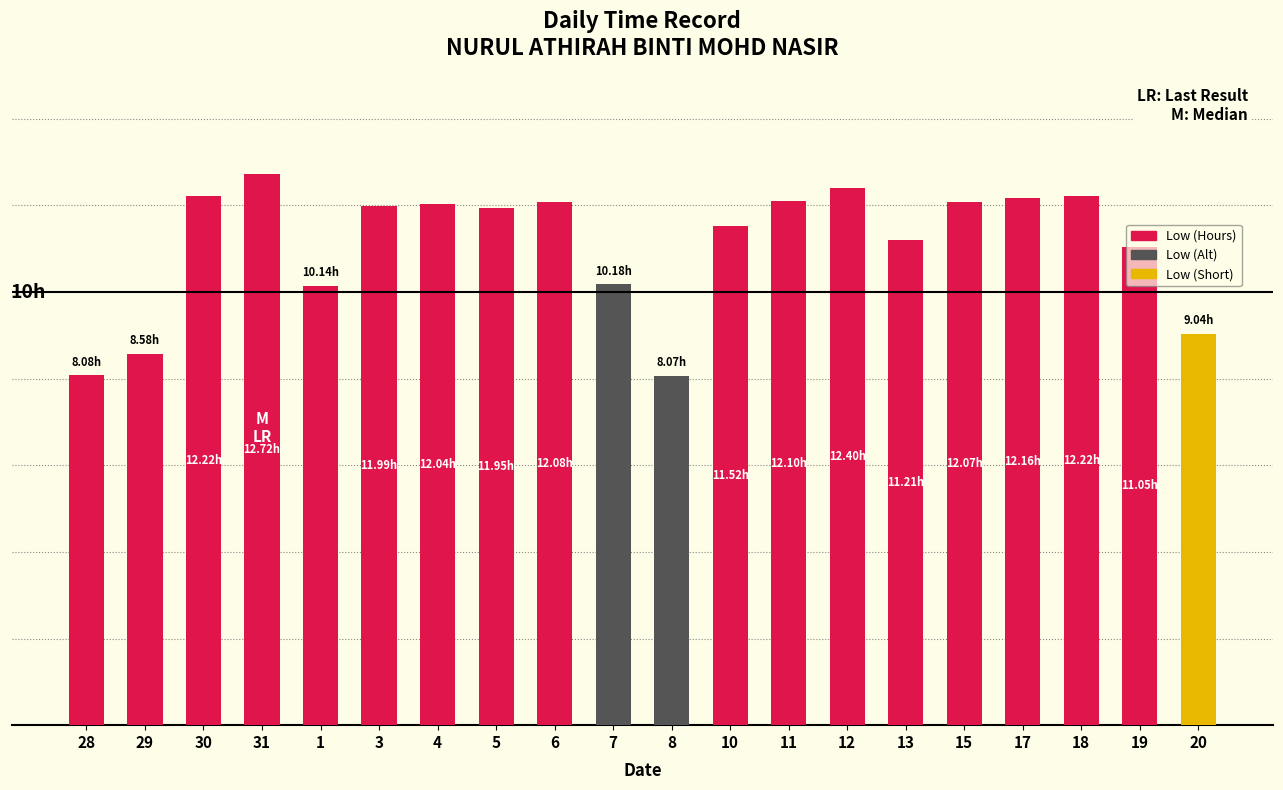

What value does the data have at 19?

11.1